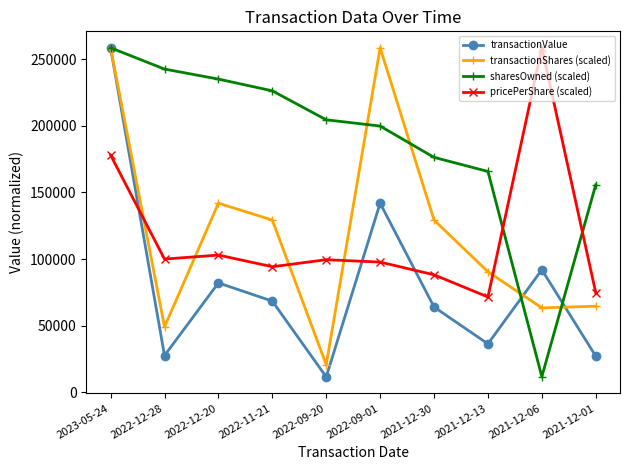

What is the greatest value displayed?

258529.0